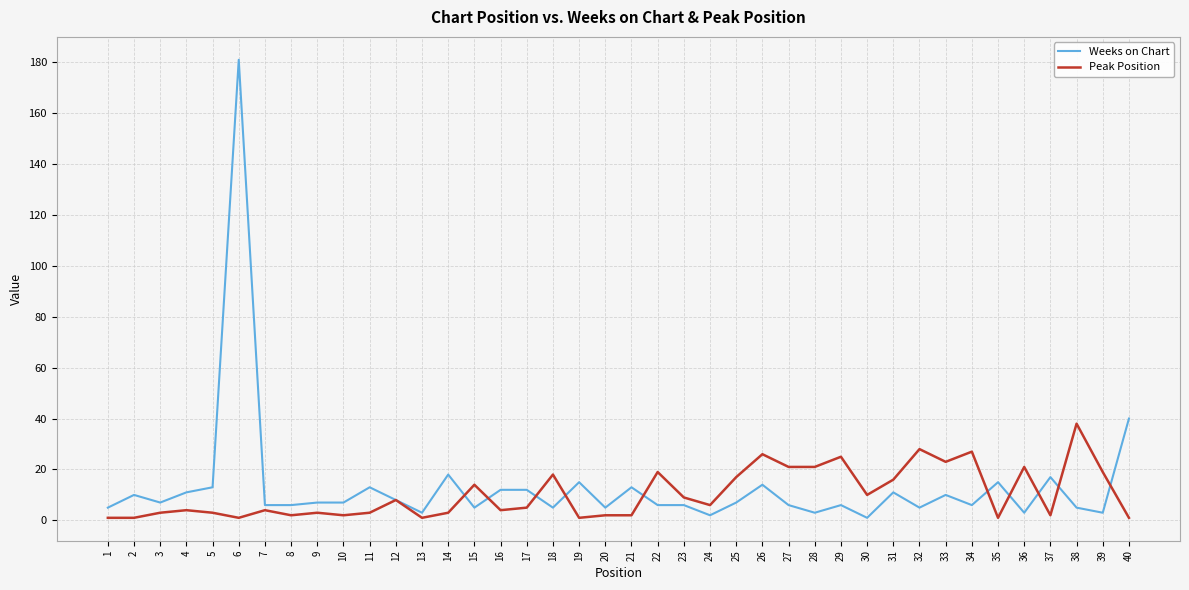

What is the maximum value for Weeks on Chart?

181